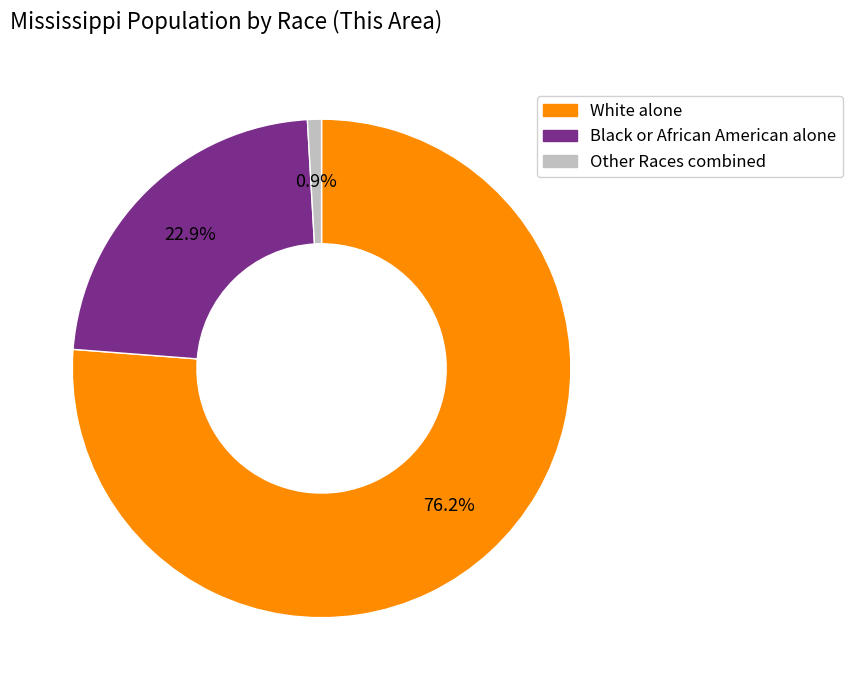

How many slices are in this pie chart?

3